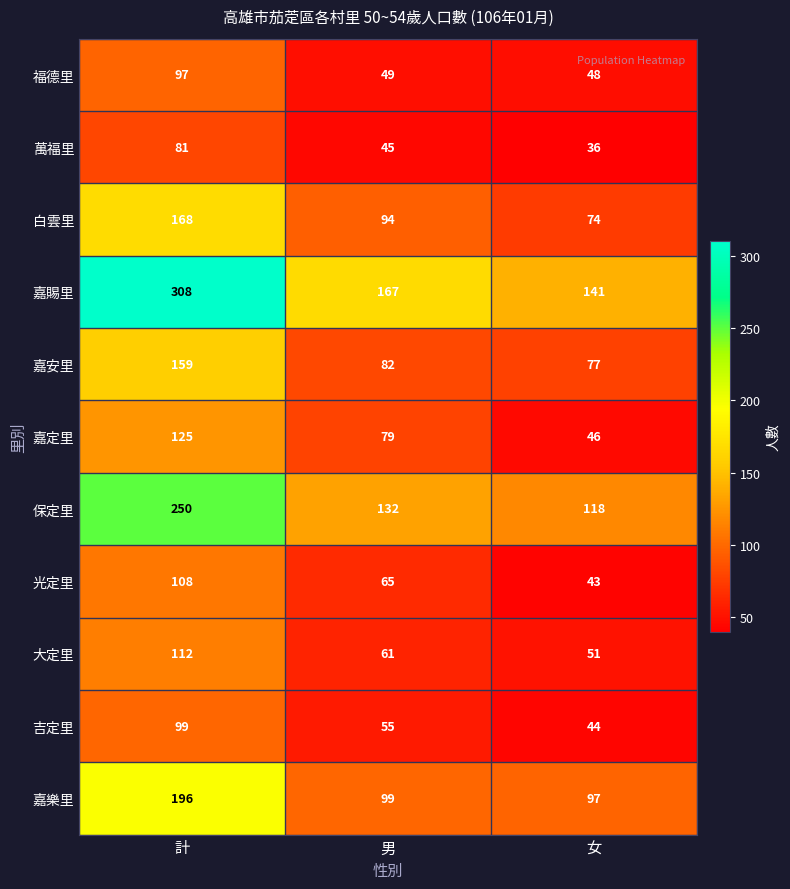

How many data points in 光定里 are less than 65?

1